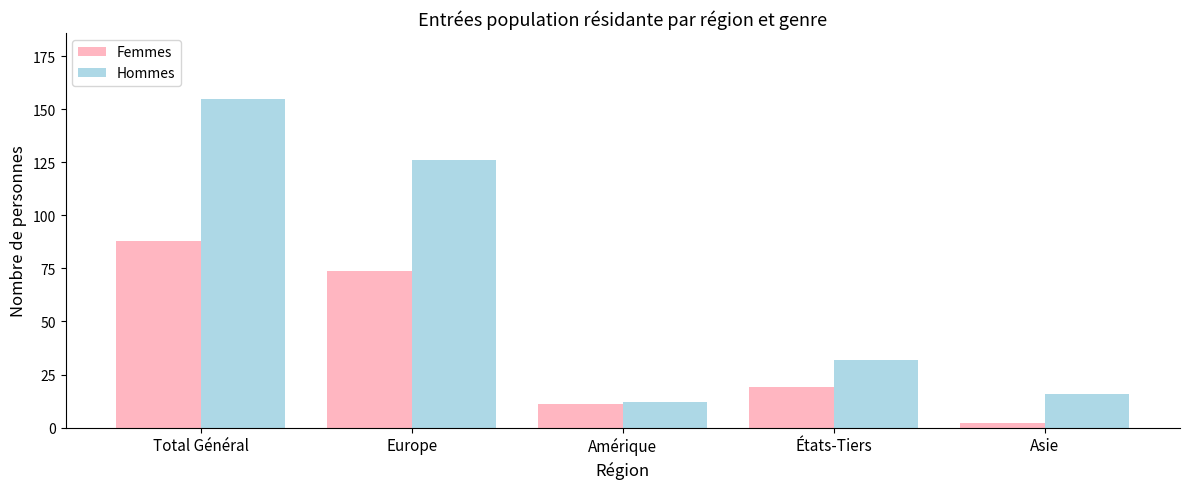

True or false: Hommes has a value of 12 at Amérique.

True